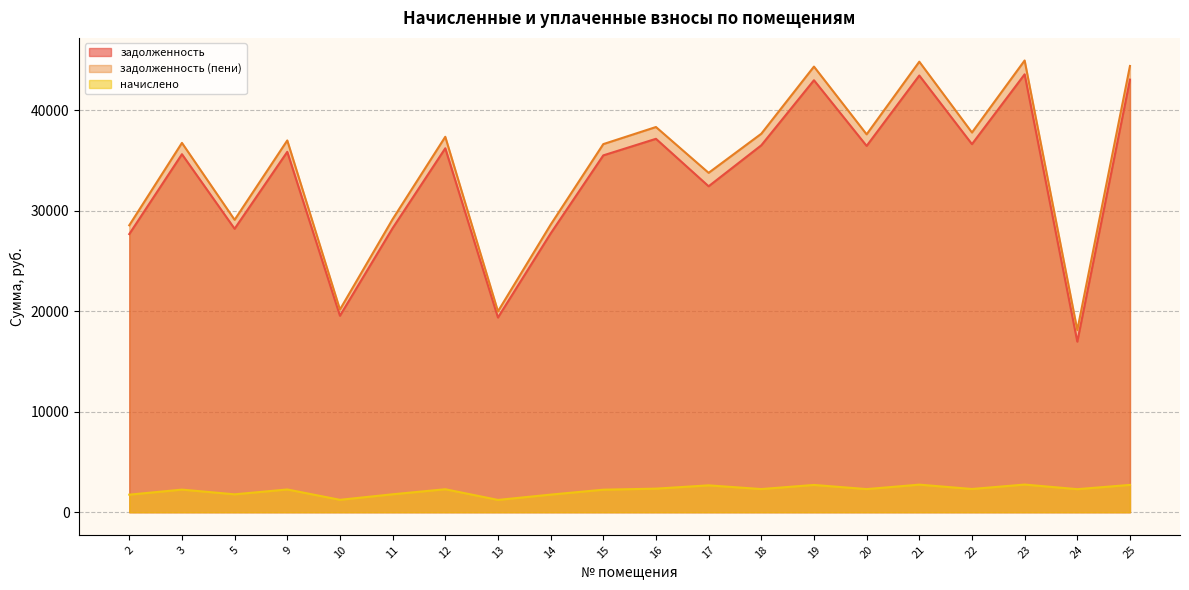

The value of задолженность at 16 is 37163.3. True or false?

True